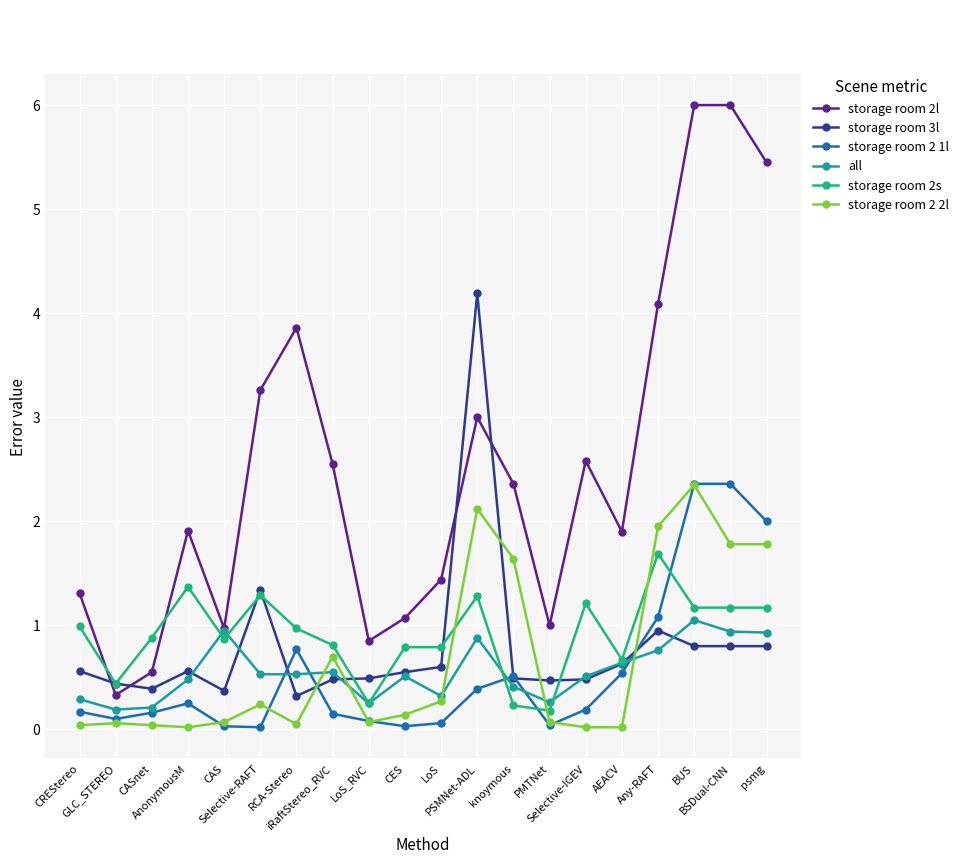

True or false: storage room 3l has more than 1 points higher than both neighbors.

True